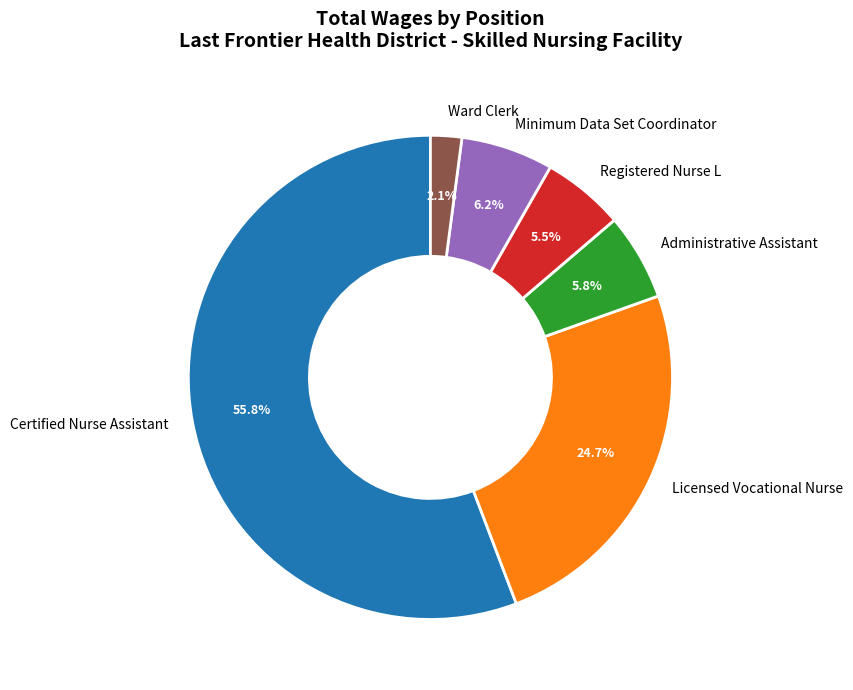

How many segments does this pie chart have?

6